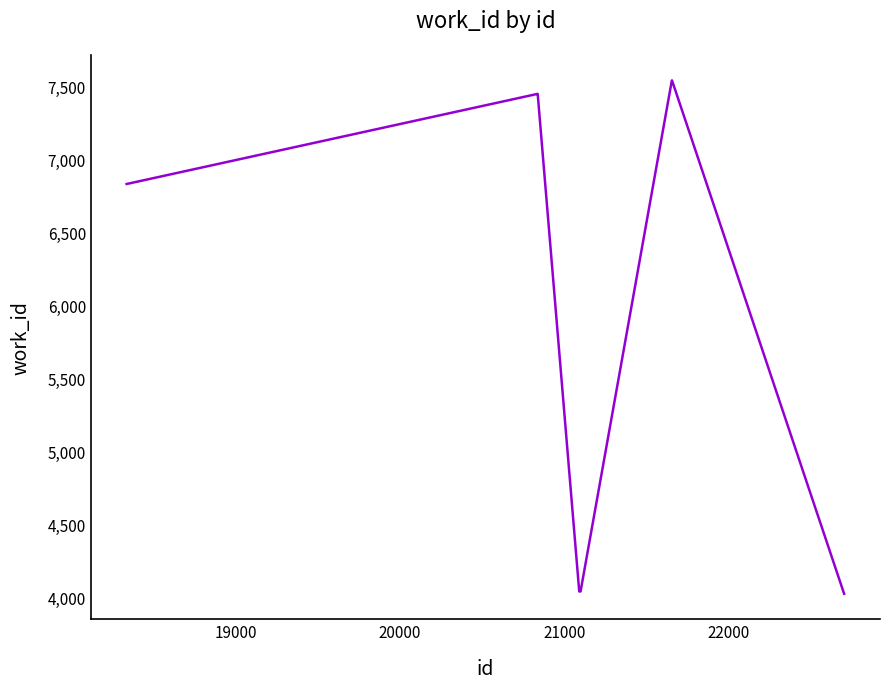

What is the difference between the maximum and minimum values?

3515